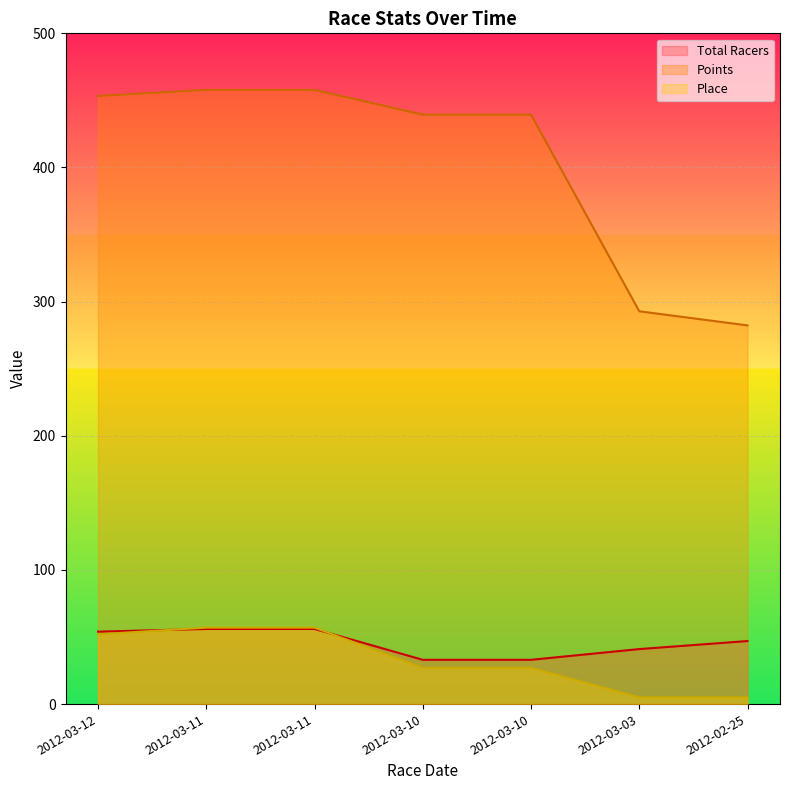

Is it true that Points equals 457.9 at 2012-03-11?

True